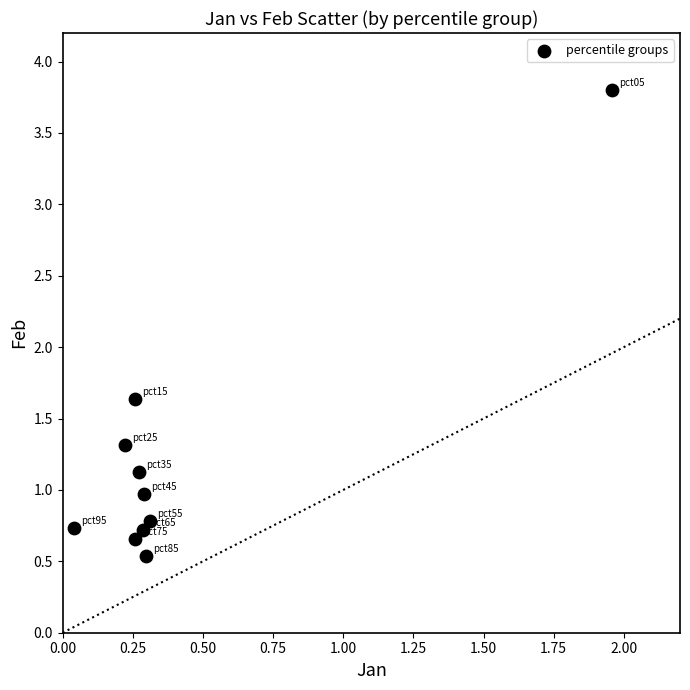

What is the range of X values (max minus min)?

1.9